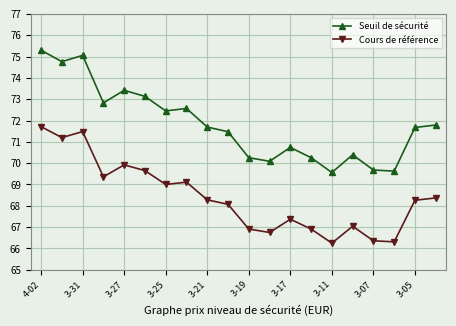

How many interior local valleys does the Cours de référence series have?

6